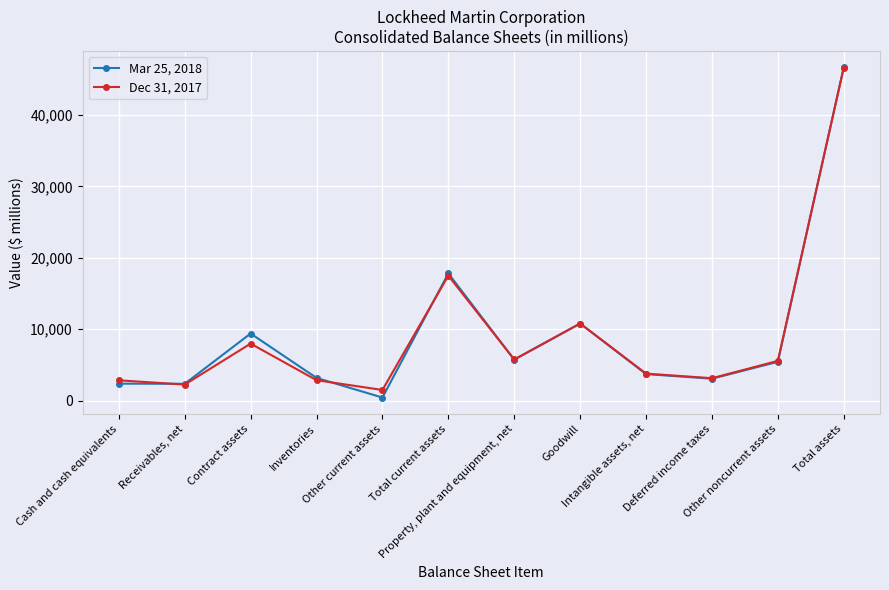

True or false: Mar 25, 2018 has more than 0 points higher than both neighbors.

True